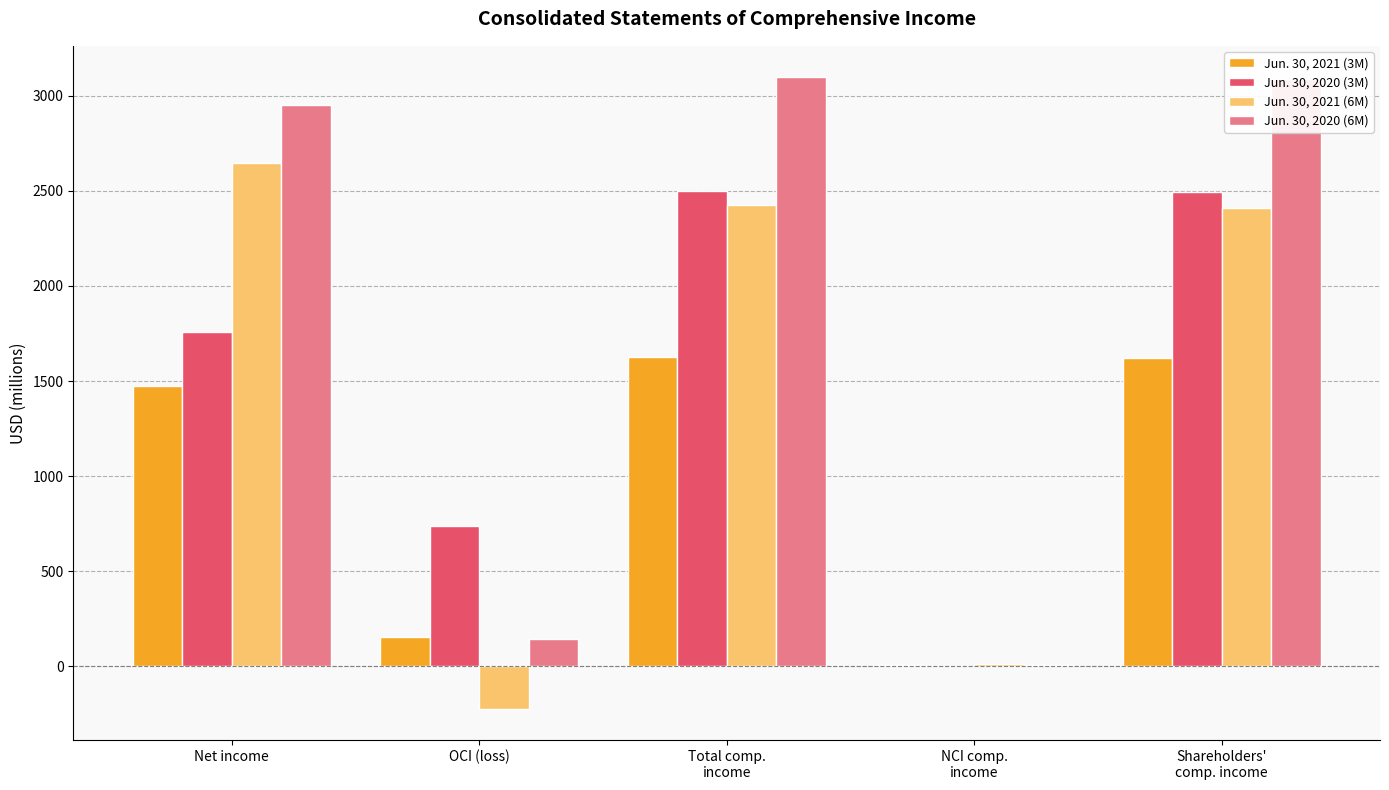

Read the Jun. 30, 2020 (3M) value at Total comp.
income, to the nearest 50.

2500